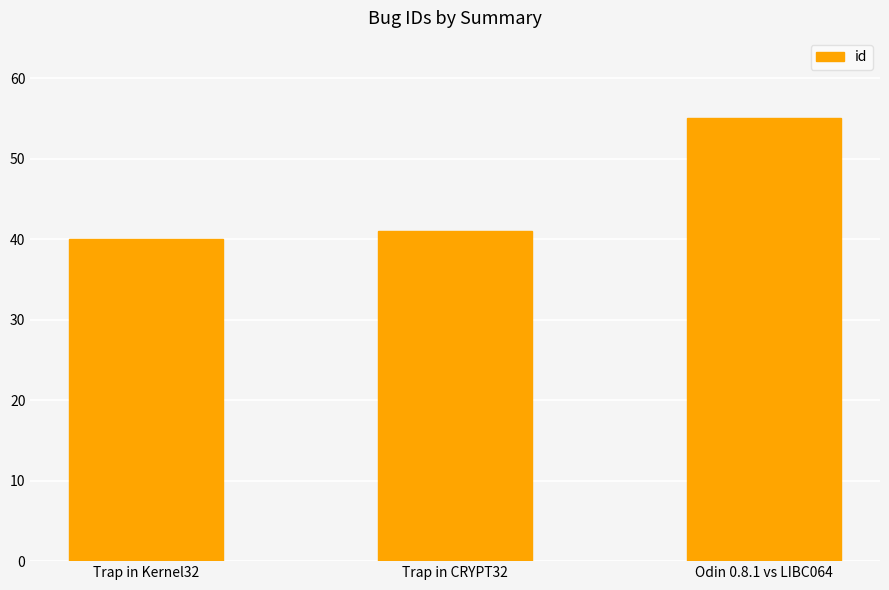

Rank the categories by value from highest to lowest.

Odin 0.8.1 vs LIBC064, Trap in CRYPT32, Trap in Kernel32